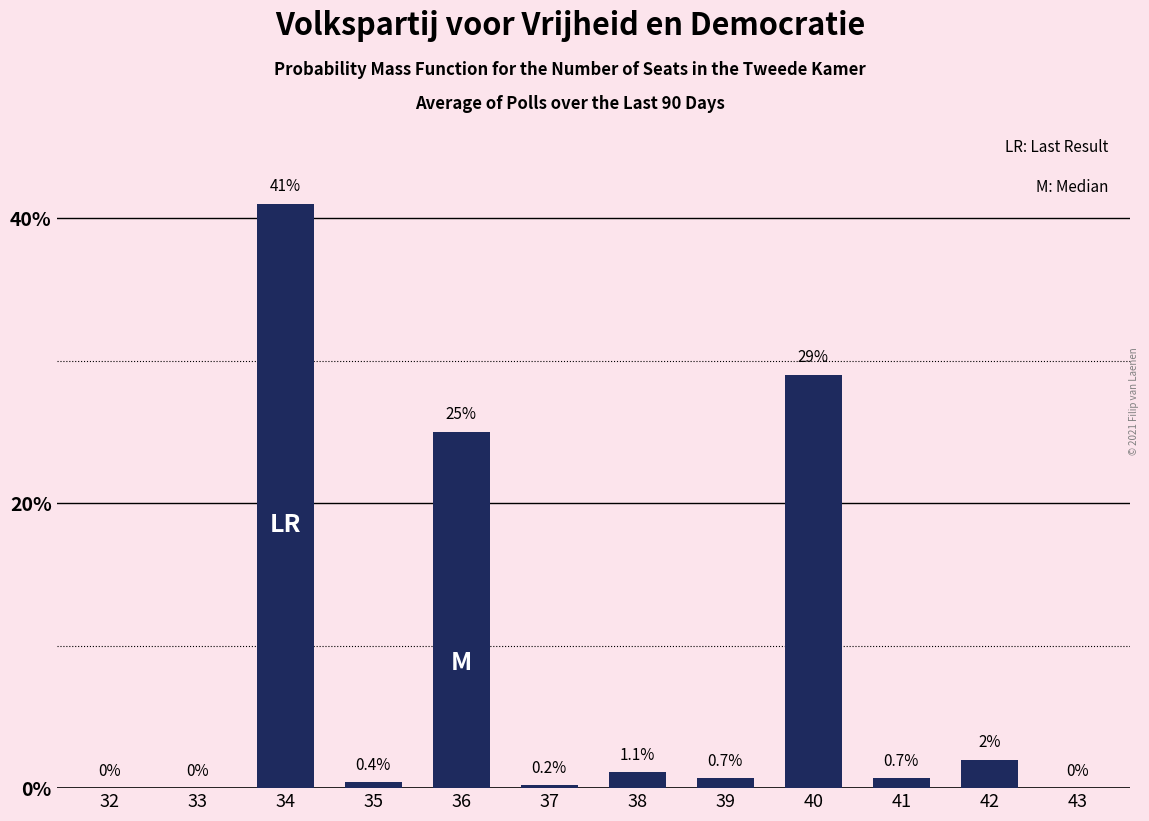

Reading left to right, what are all the values shown in this chart?

32=0.0	33=0.0	34=41.0	35=0.4	36=25.0	37=0.2	38=1.1	39=0.7	40=29.0	41=0.7	42=2.0	43=0.0